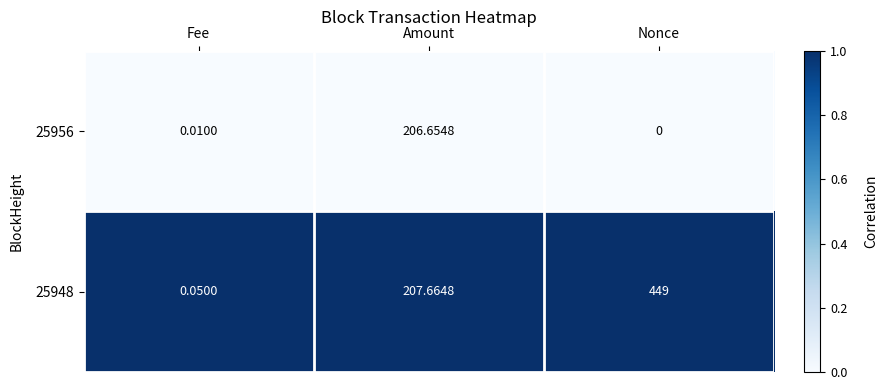

Which series has the largest total across all categories?

25948